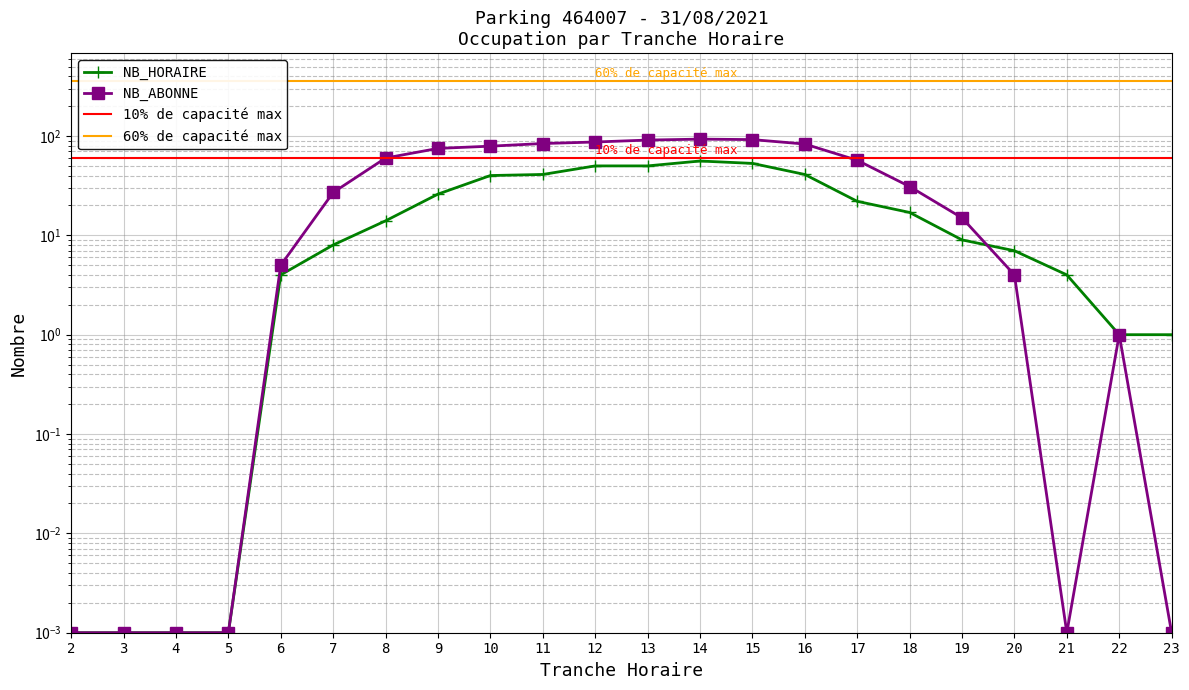

What is the average value of the NB_ABONNE series?

40.2